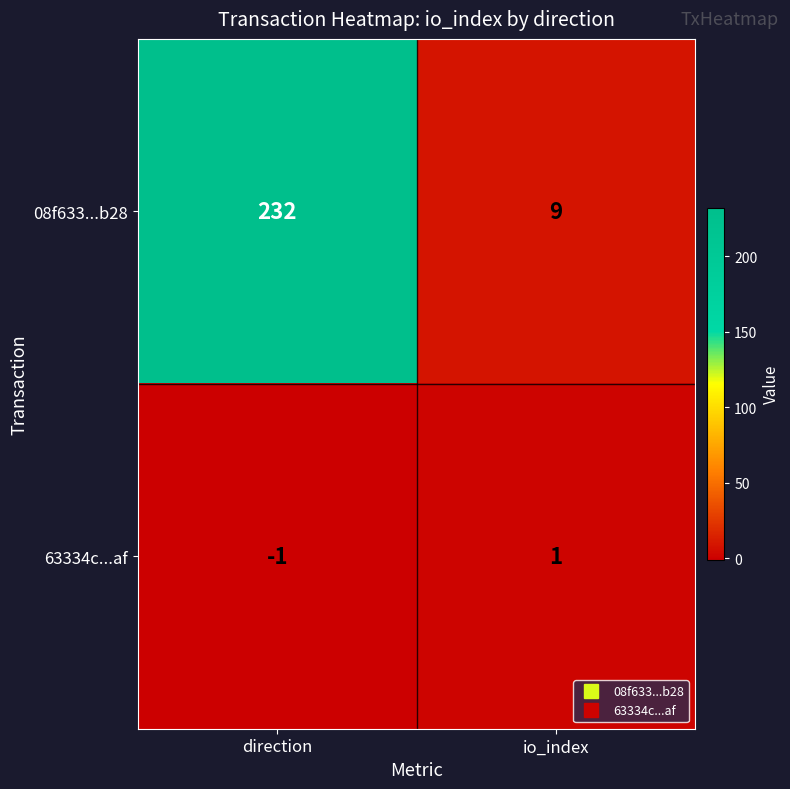

True or false: 63334c...af has a value of 0 at direction.

False